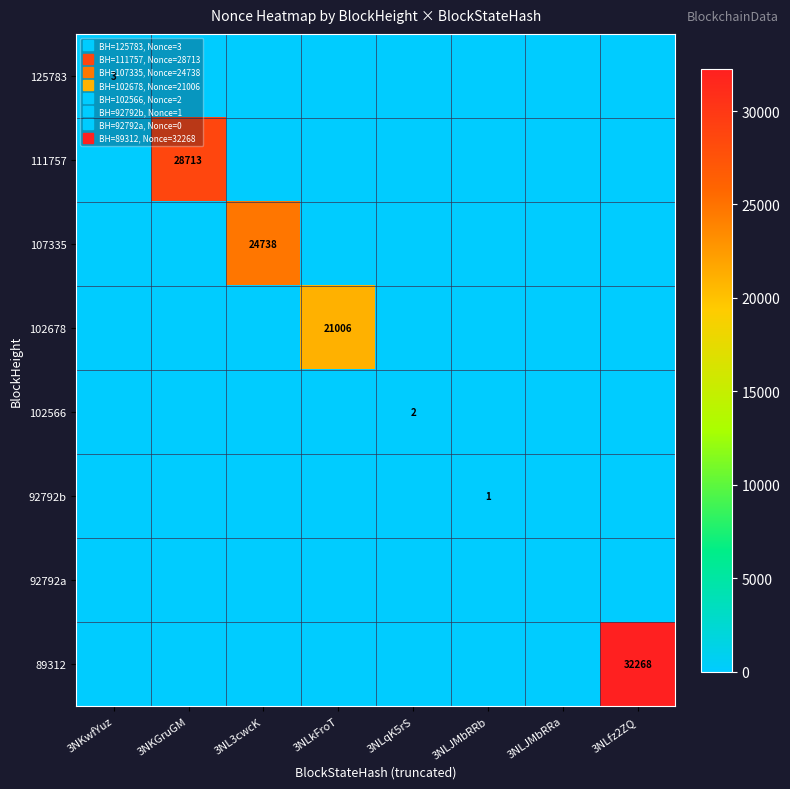

Which series has the largest range (max minus min)?

89312